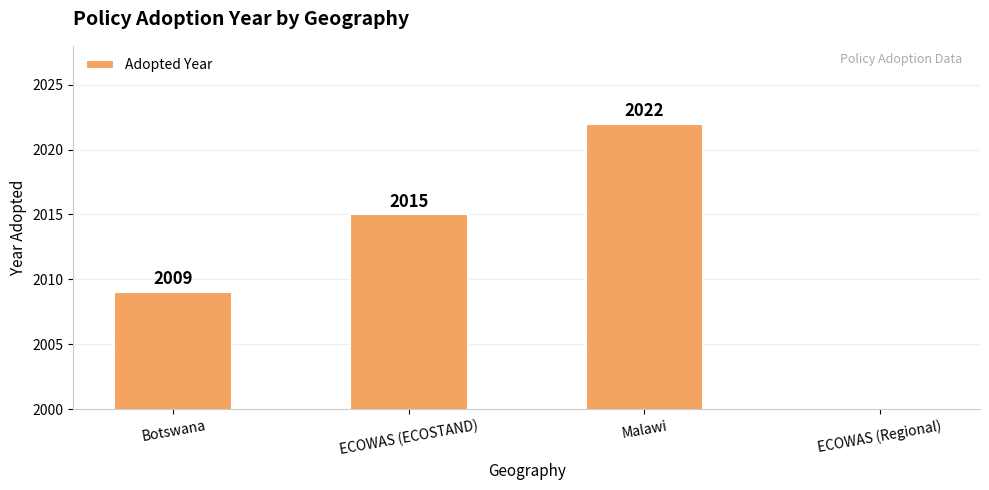

At which label is the value closest to 1011?

Botswana